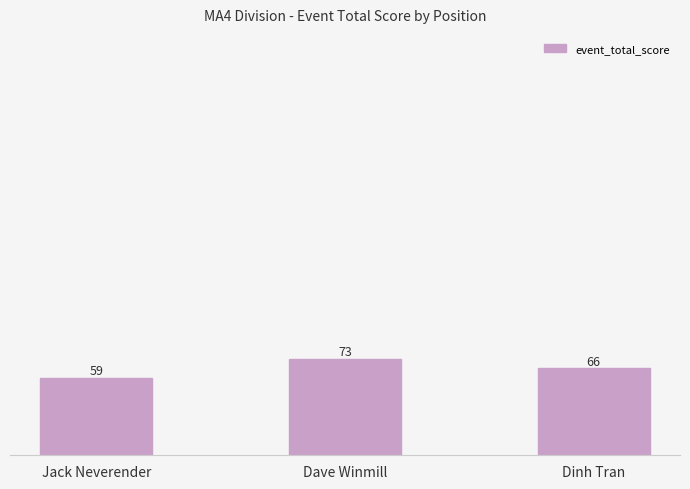

True or false: the data shows 121 at Dave Winmill.

False